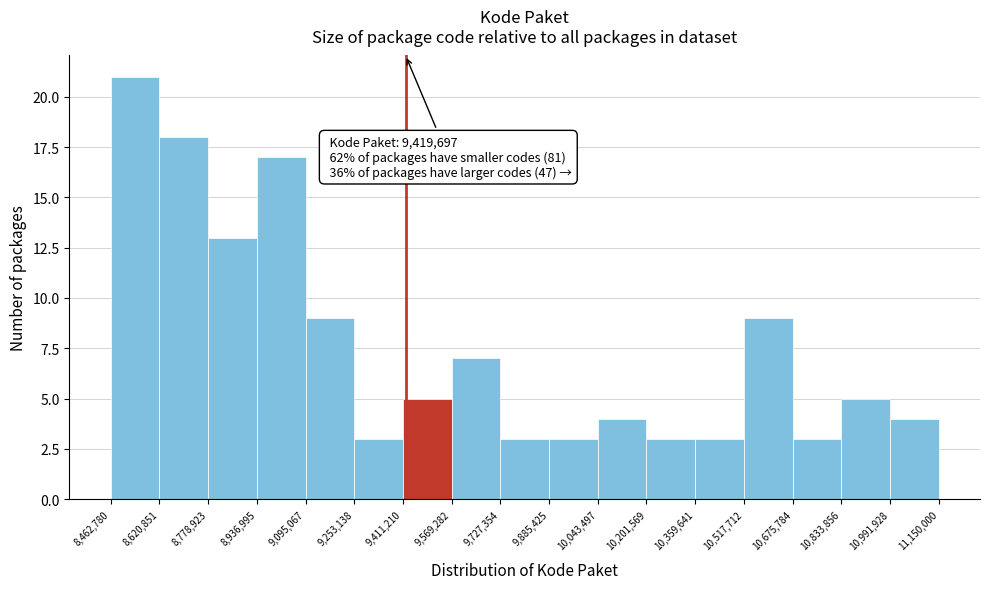

Over which range of the x-axis is the bar tallest?

8,462,780 to 8,620,851